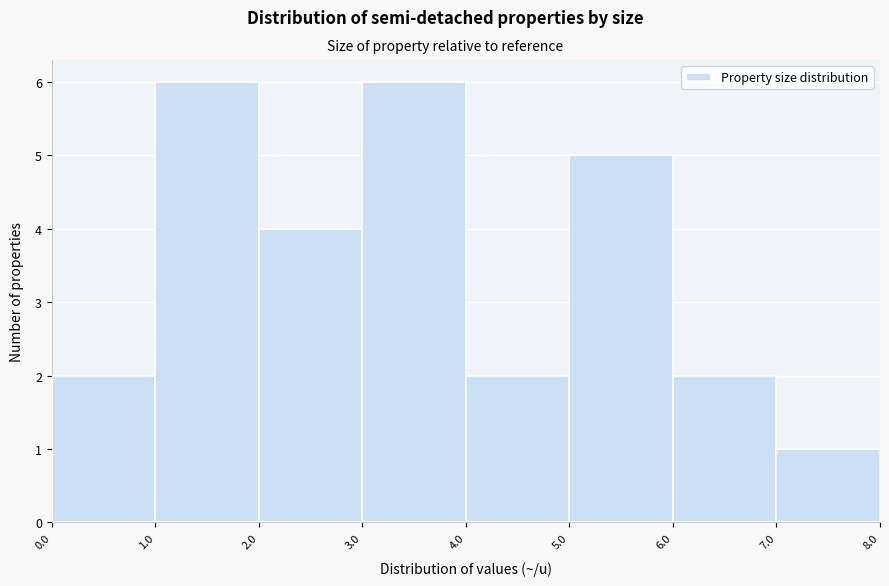

Reading left to right, transcribe this chart: for each bar, give the range it covers on the x-axis and its height. The values are not printed on the chart, so give them approximately, as read against the axis.

0.0 to 1.0: 2
1.0 to 2.0: 6
2.0 to 3.0: 4
3.0 to 4.0: 6
4.0 to 5.0: 2
5.0 to 6.0: 5
6.0 to 7.0: 2
7.0 to 8.0: 1